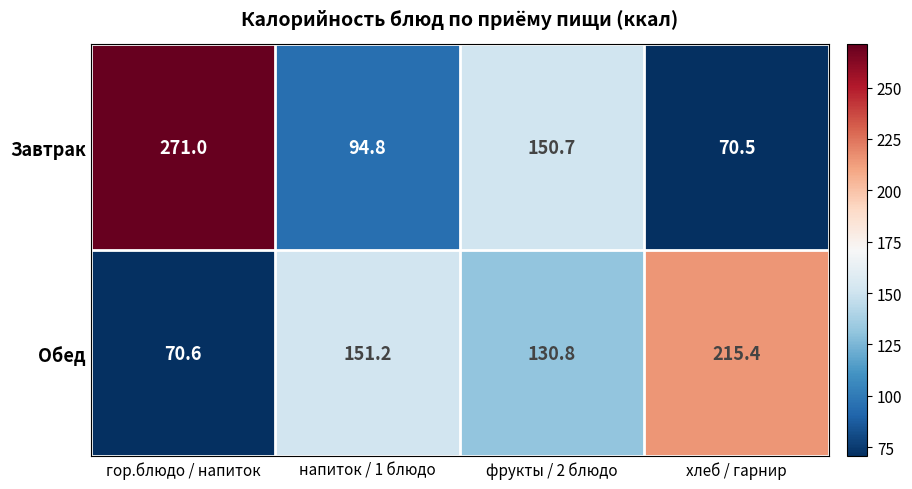

What is the minimum value shown in the chart?

70.5